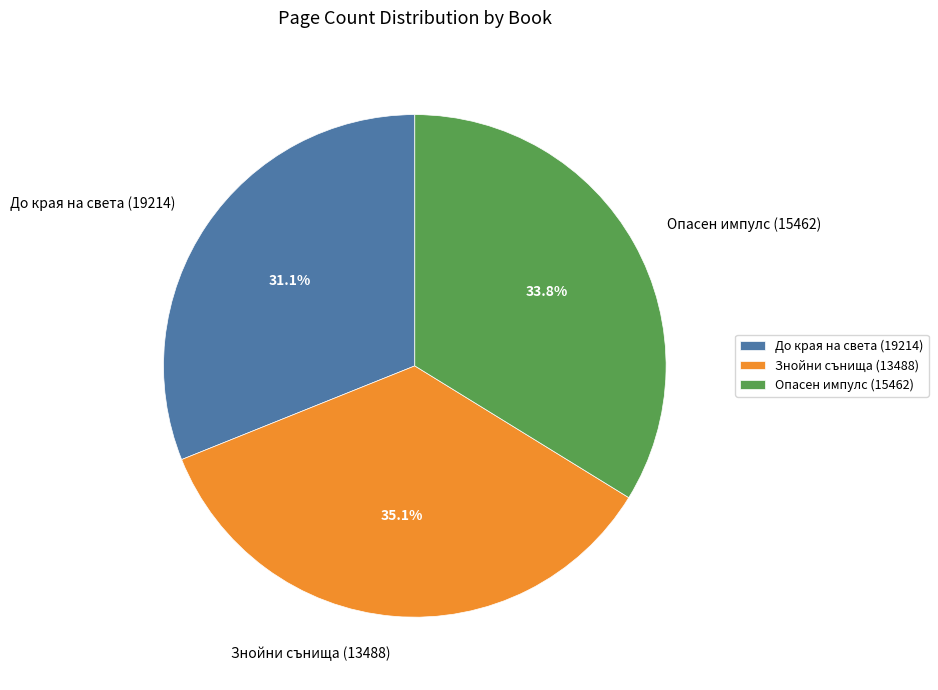

To the nearest percent, what percentage of the pie is До края на света (19214)?

31%